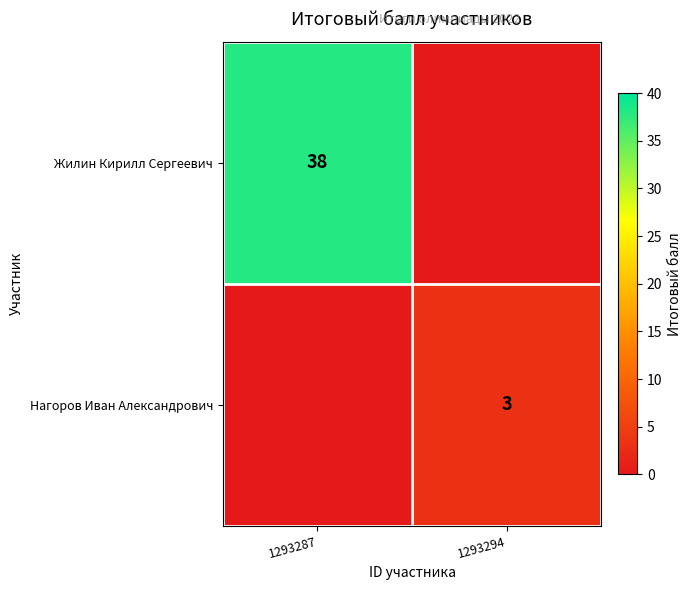

True or false: Жилин Кирилл Сергеевич has a value of 68 at 1293287.

False